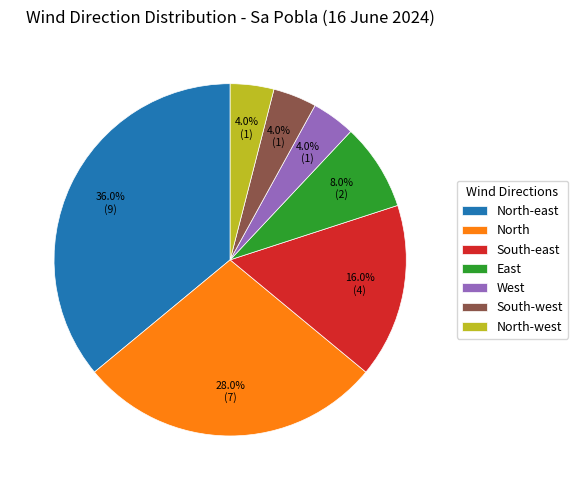

Combined, do West and North-east account for over 50%?

No